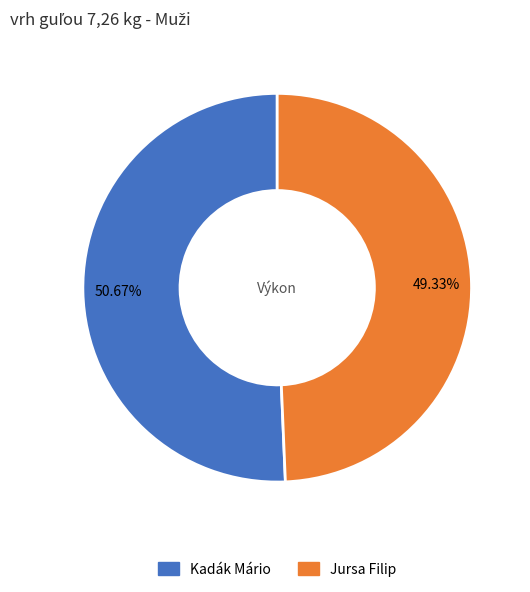

How many segments does this pie chart have?

2